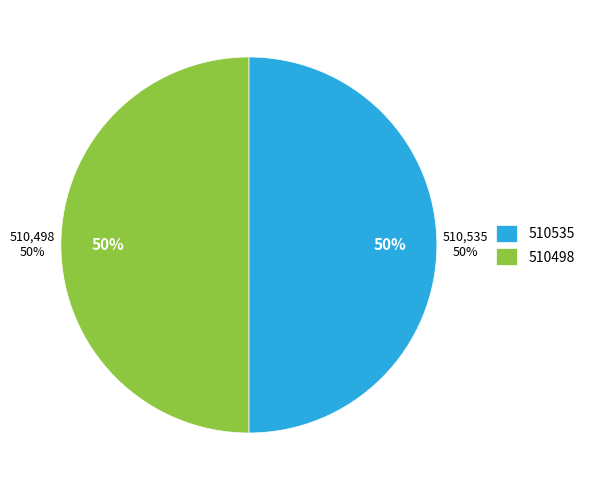

Combined, what portion of the pie is 510535 and 510498?

100.0%